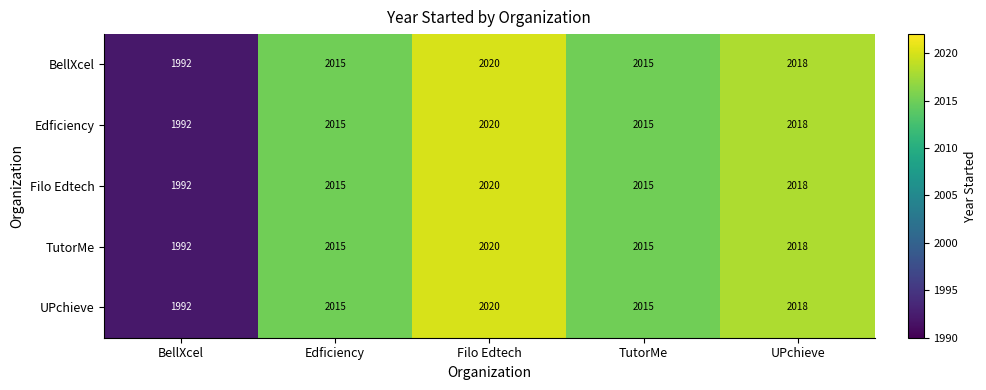

What is the difference between the maximum and minimum values in the UPchieve series?

28